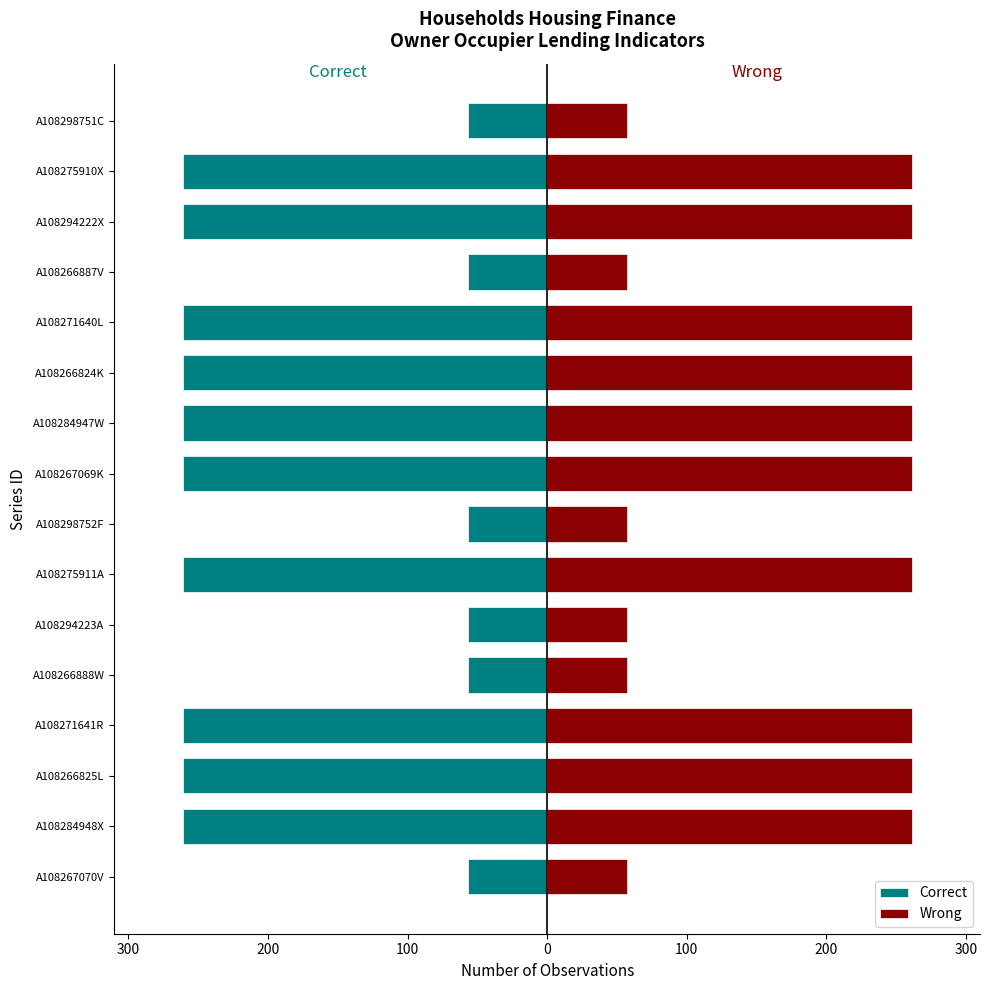

What is the lowest value of the Correct series?

-261